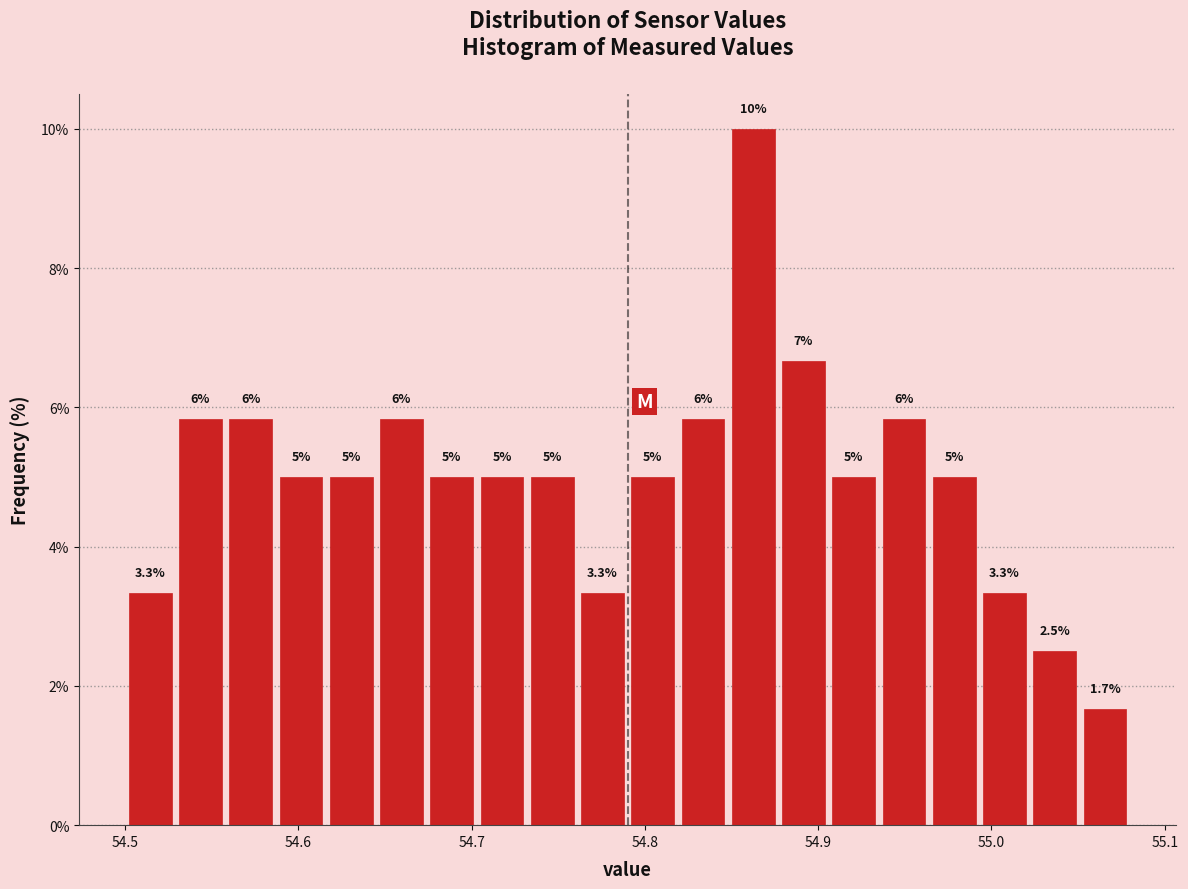

Read against the x-axis, roughly where is the centre of the tallest bar?

54.86